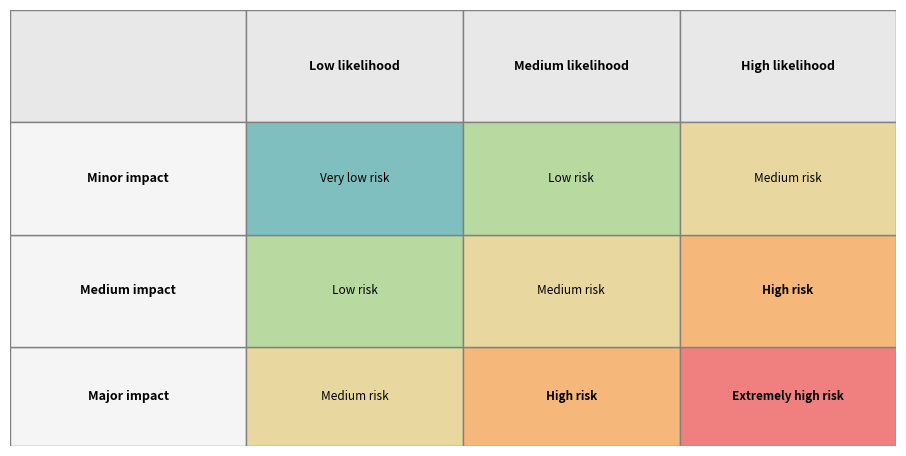

What is the difference between the Medium impact values at 0 and 2?

2